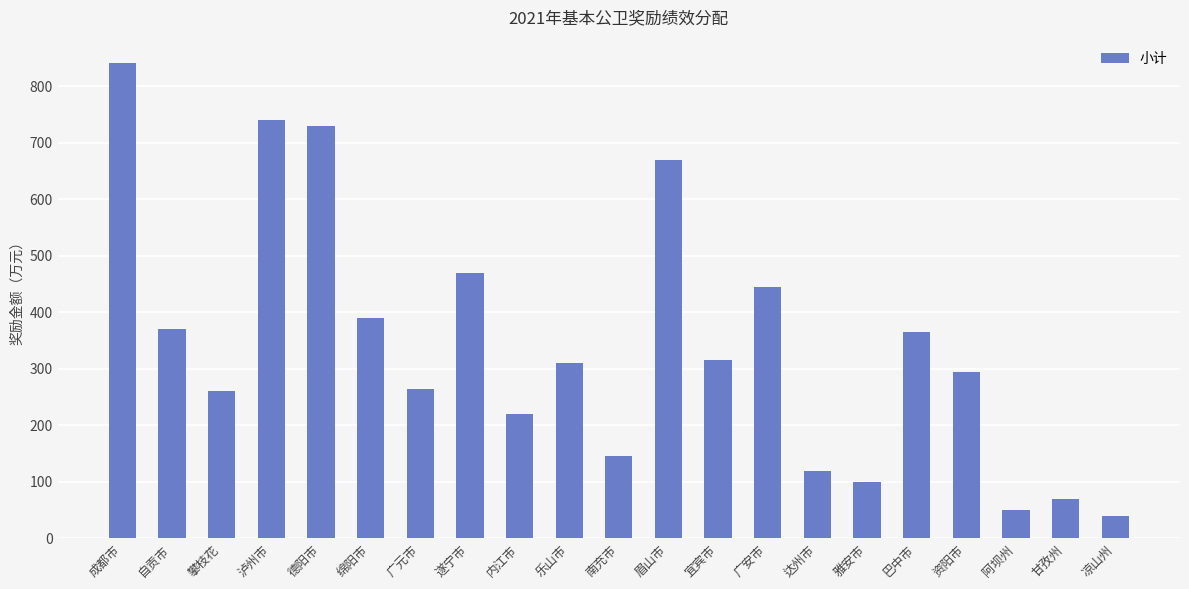

What is the difference between the maximum and minimum values?

800